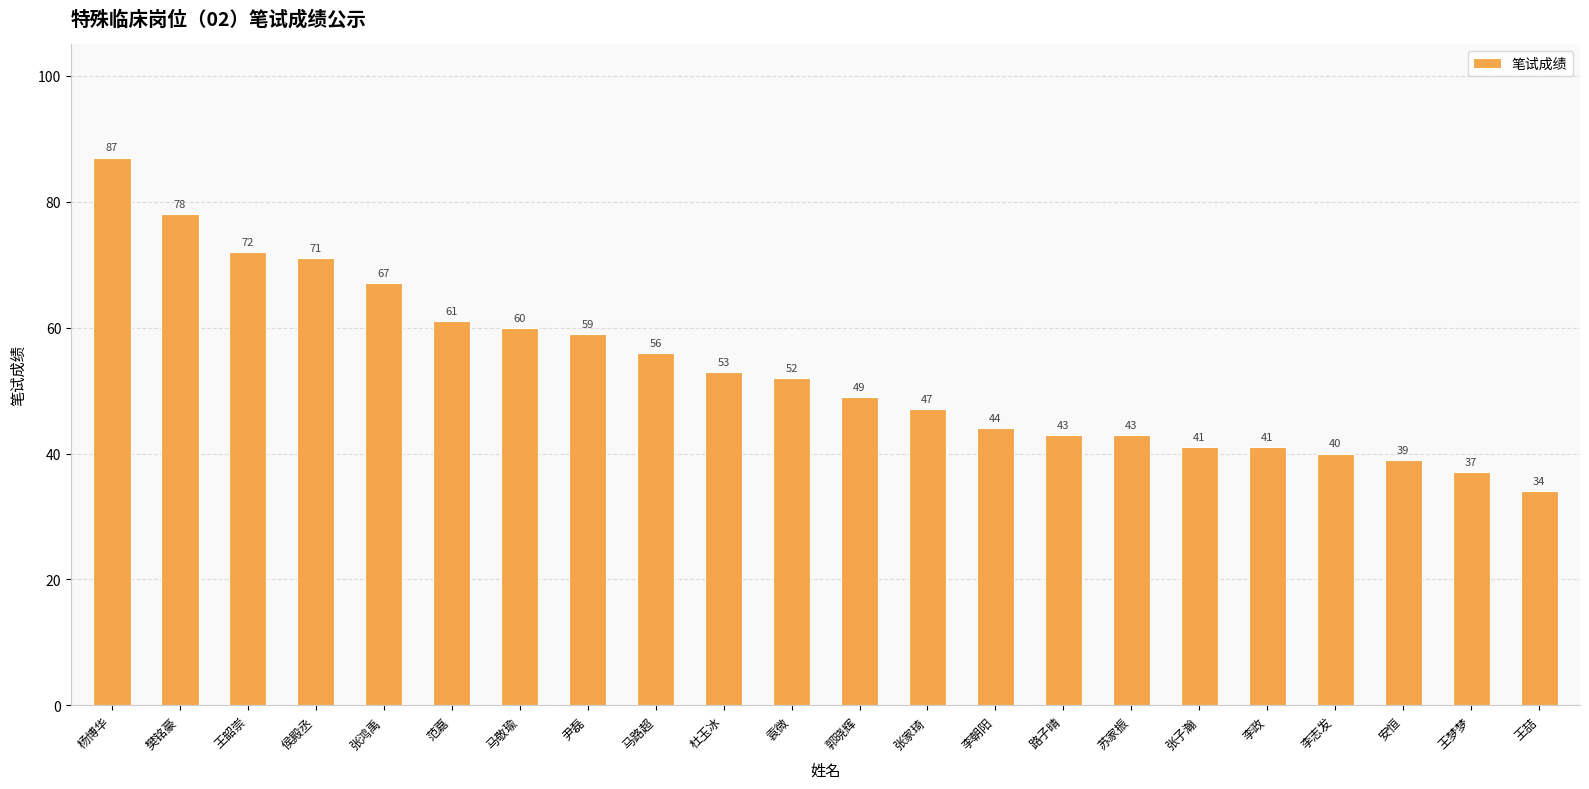

What is the average value?

53